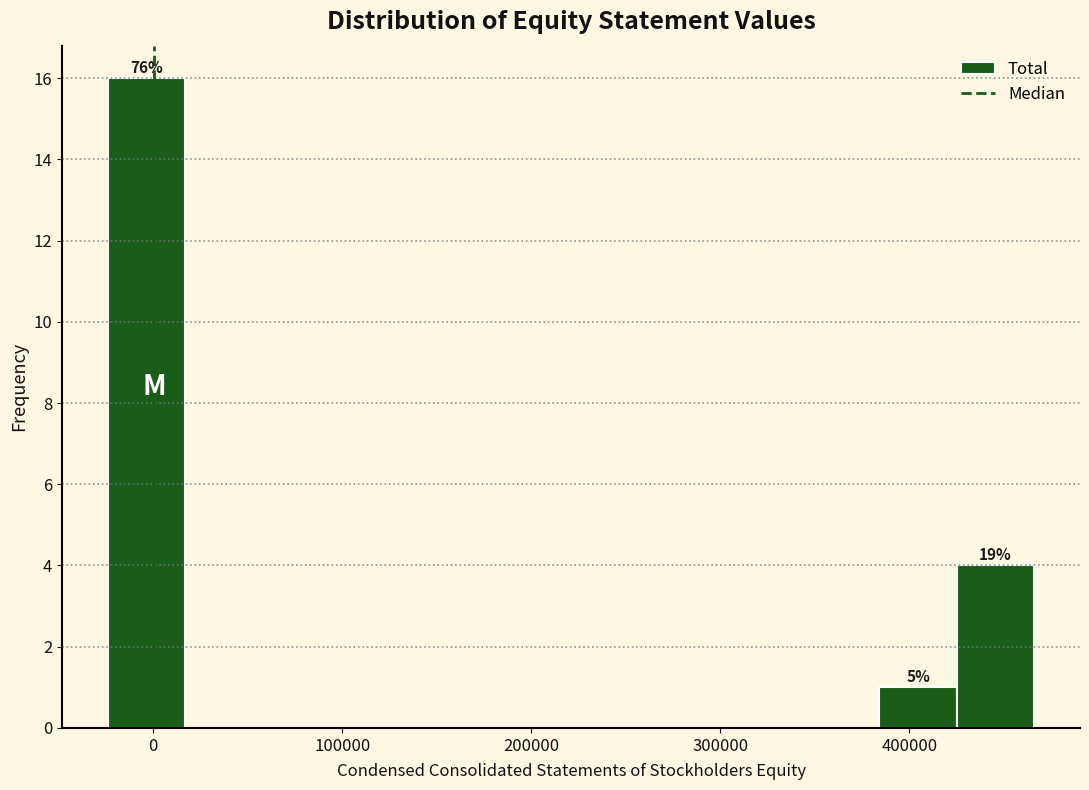

Which range on the x-axis has the tallest bar?

-20000 to 20000